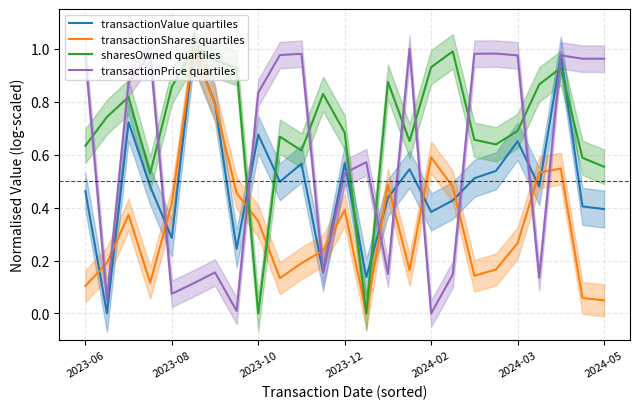

How many intersections are there between transactionValue quartiles and transactionShares quartiles?

13